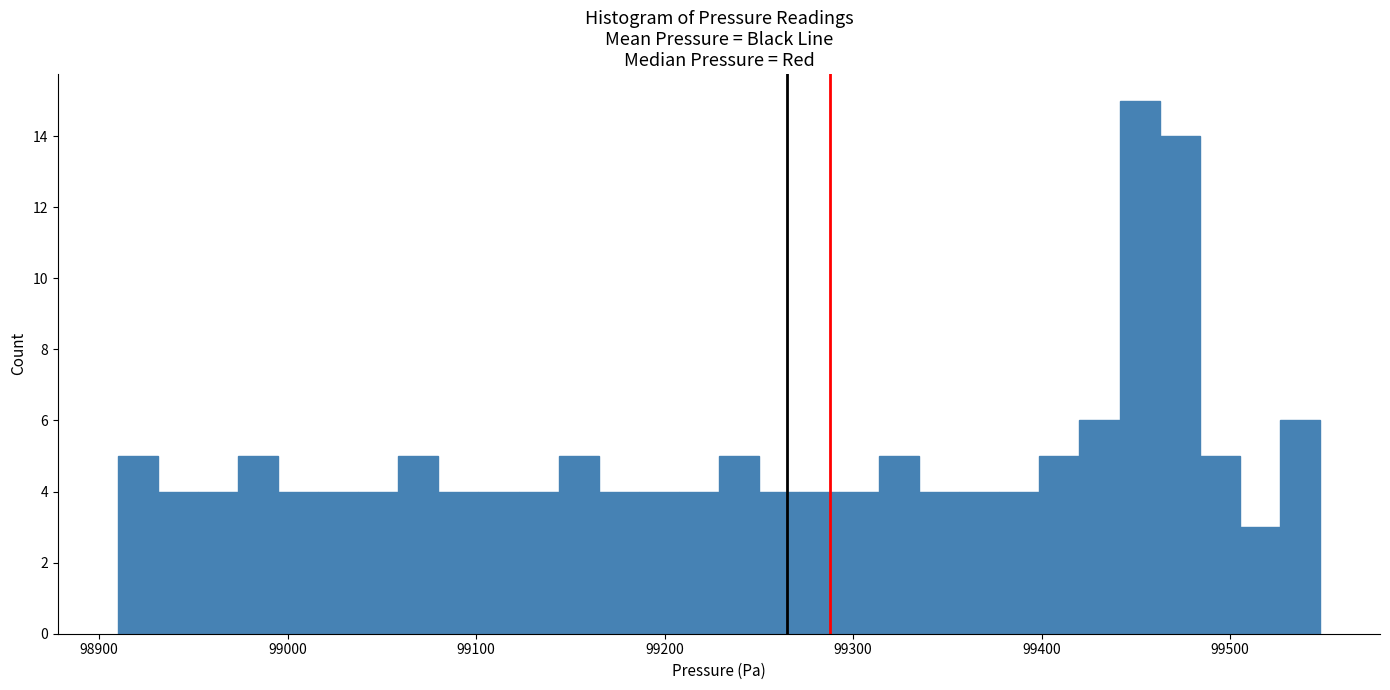

Read against the x-axis, roughly where is the centre of the tallest bar?

99450